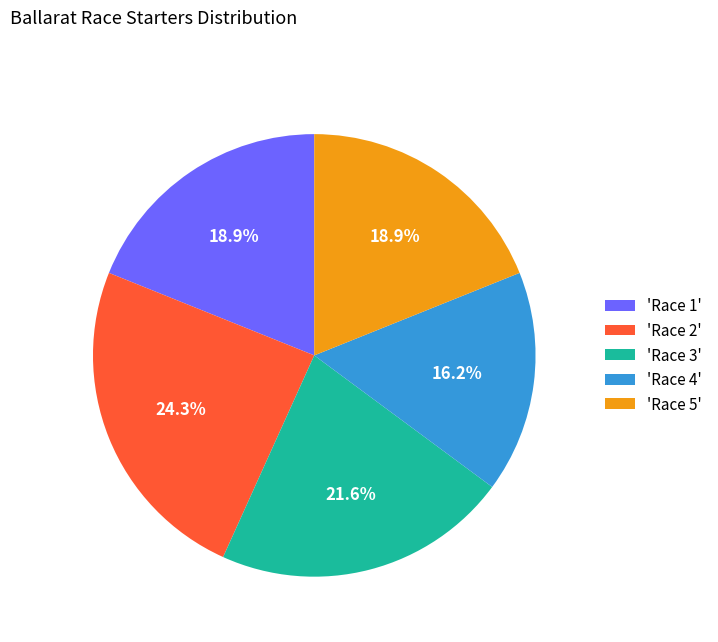

Which slice is the smallest?

'Race 4'